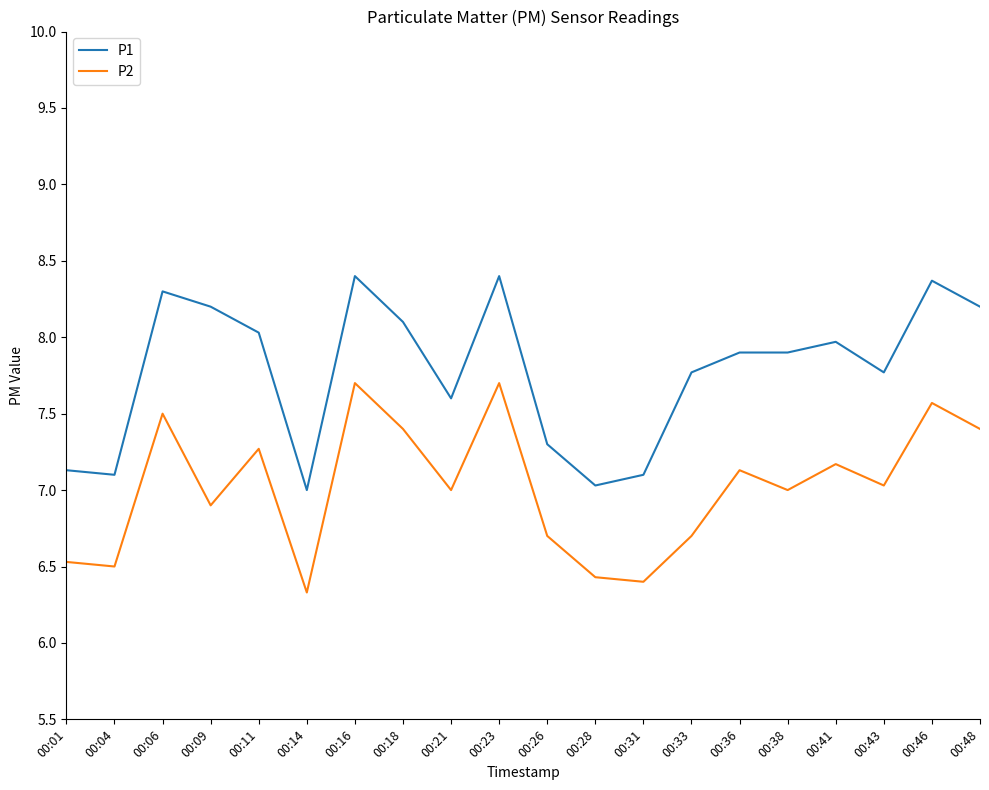

Is the value of P1 at 00:38 greater than the value of P2 at 00:46?

Yes